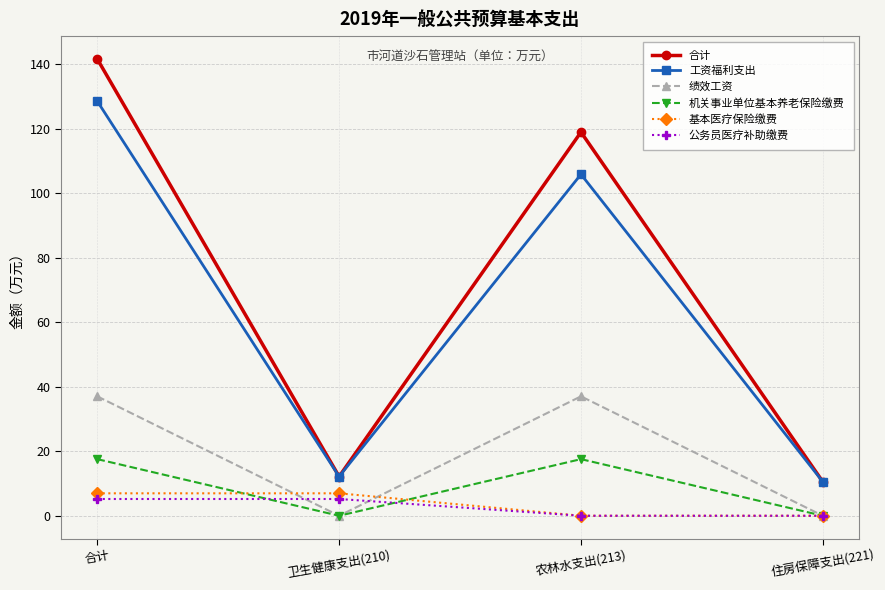

What is the approximate value of 合计 at 农林水支出(213)?

119.0